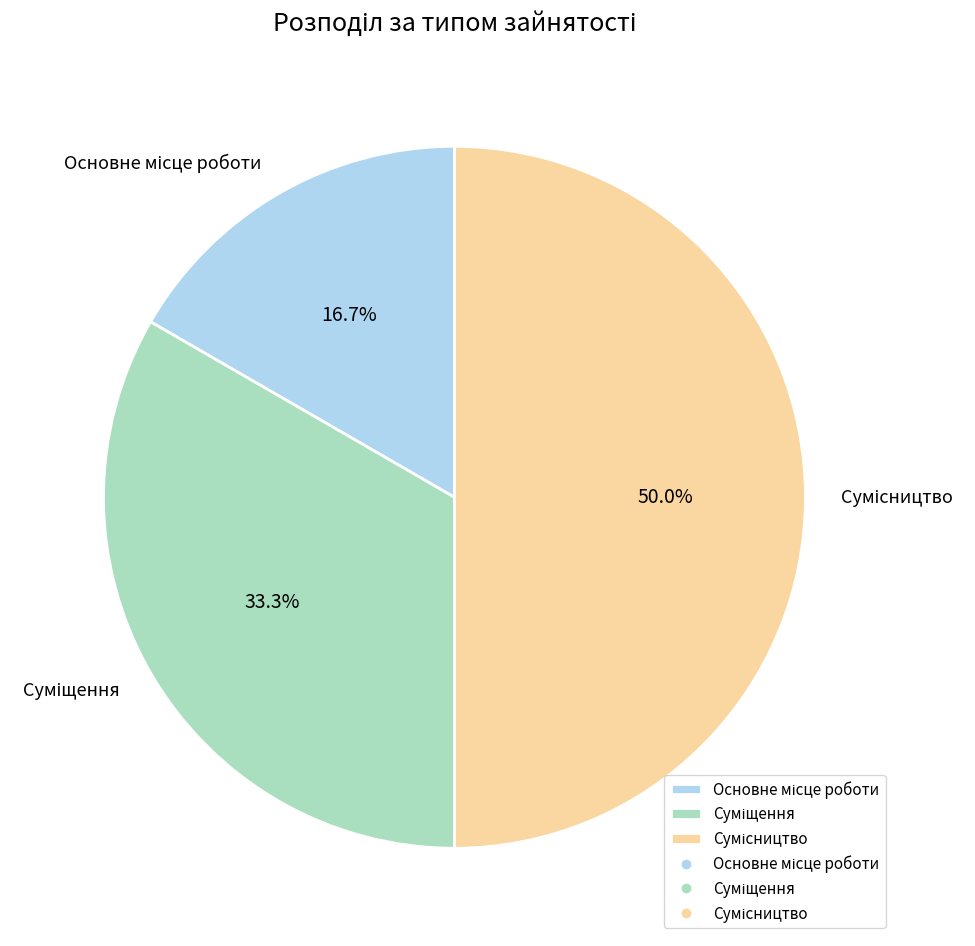

To the nearest percent, what is the difference between the largest and smallest slice percentages?

33%